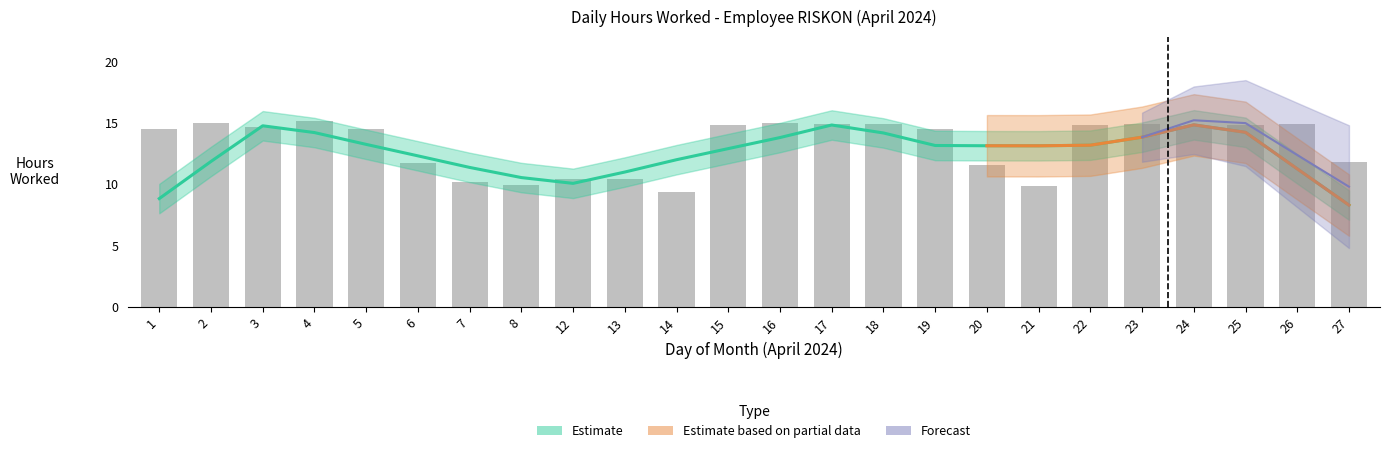

What is the difference between the values at 15 and 4?

0.3